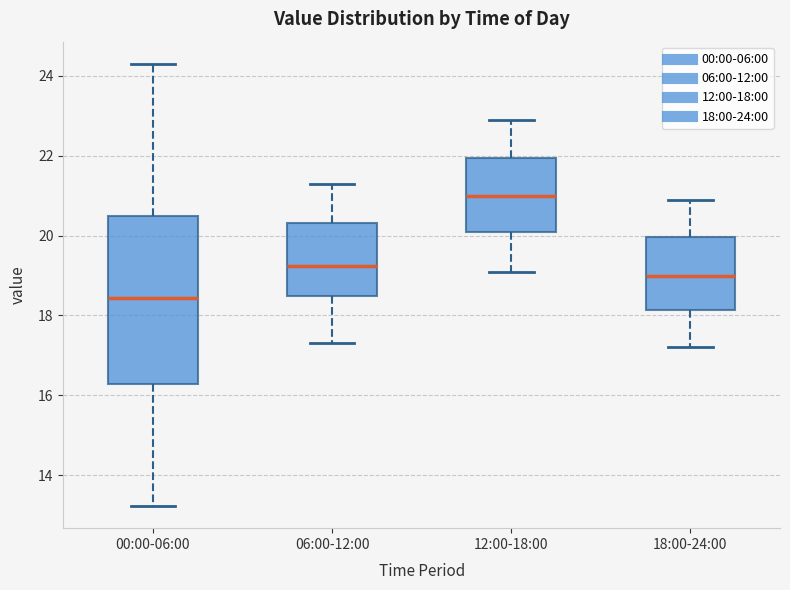

Reading left to right, transcribe this box plot: for each box, give where its median line is, the range the box spans, and where its two whiskers end, as read against the y-axis. The values are not printed on the chart, so give them approximately, as read against the axis.

00:00-06:00: median 18.4, box 16.2 to 20.4, whiskers 13.2 to 24.4
06:00-12:00: median 19.2, box 18.6 to 20.4, whiskers 17.4 to 21.4
12:00-18:00: median 21.0, box 20.2 to 22.0, whiskers 19.2 to 23.0
18:00-24:00: median 19.0, box 18.2 to 20.0, whiskers 17.2 to 21.0